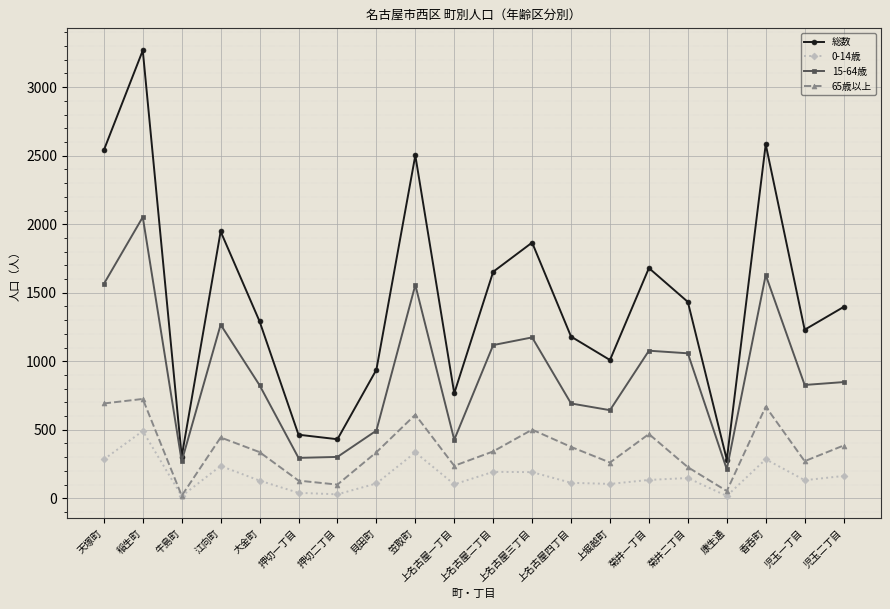

What is the greatest value displayed?

3268